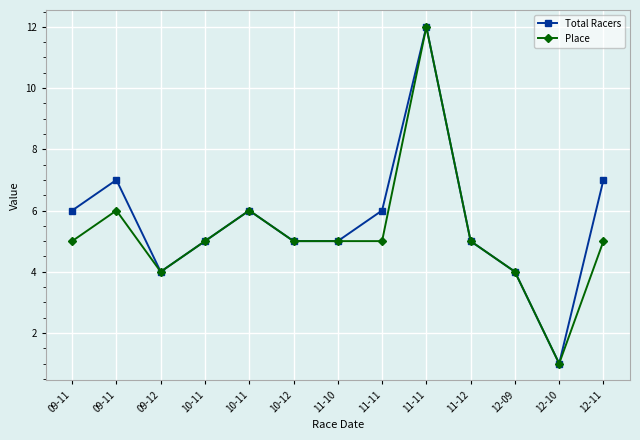

Rank the series by their maximum value, from lowest to highest.

Total Racers, Place